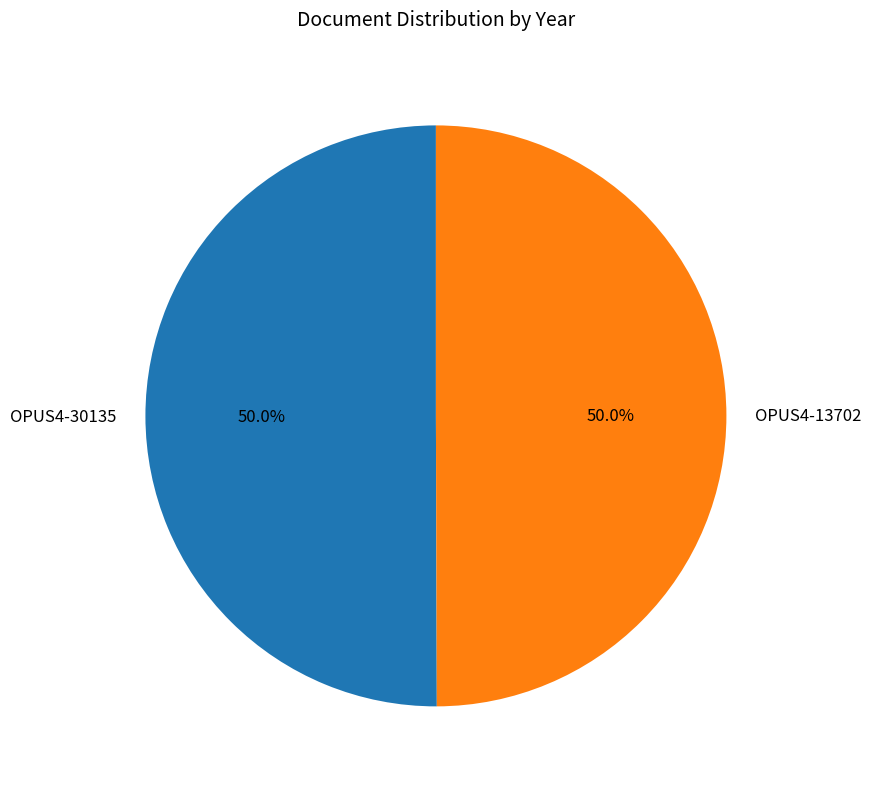

How many segments does this pie chart have?

2